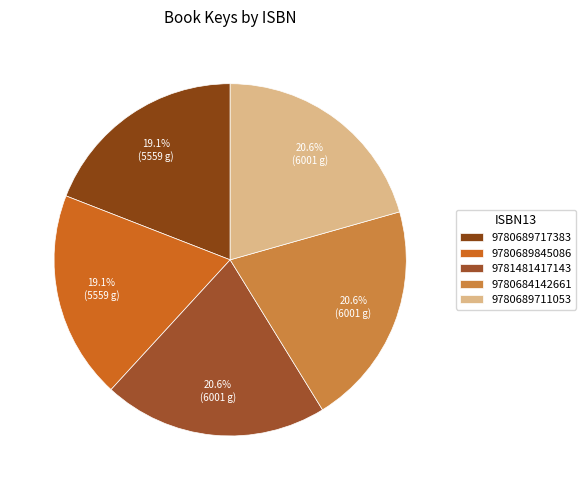

What is the smallest slice in the pie chart?

9780689717383